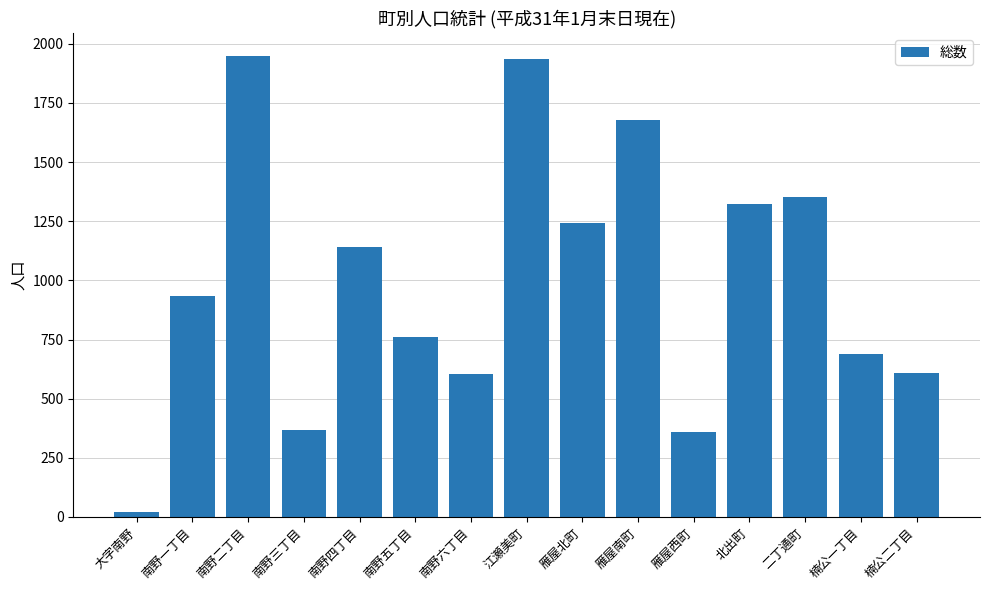

What is the approximate value at 南野一丁目, to the nearest 100?

900